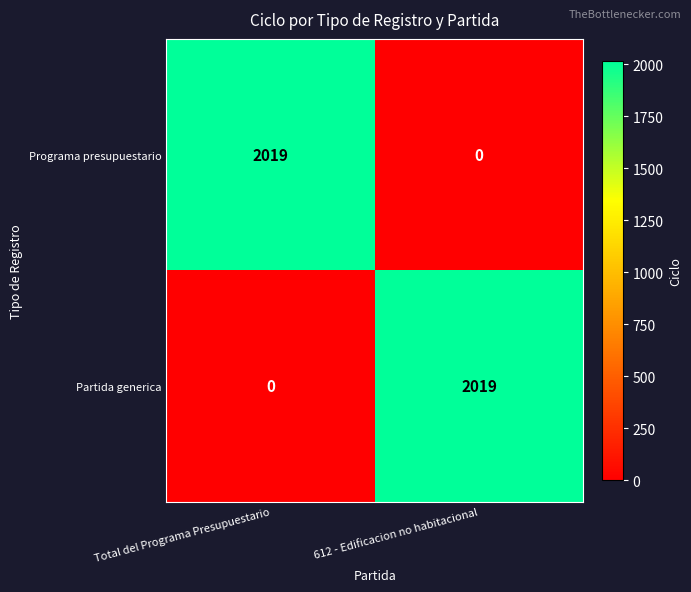

How many distinct data groups are displayed?

2